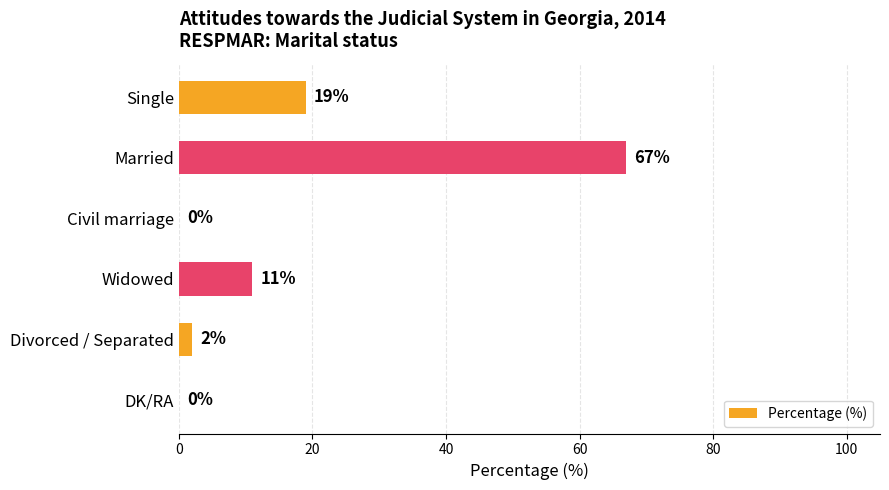

What is the sum of all values?

99